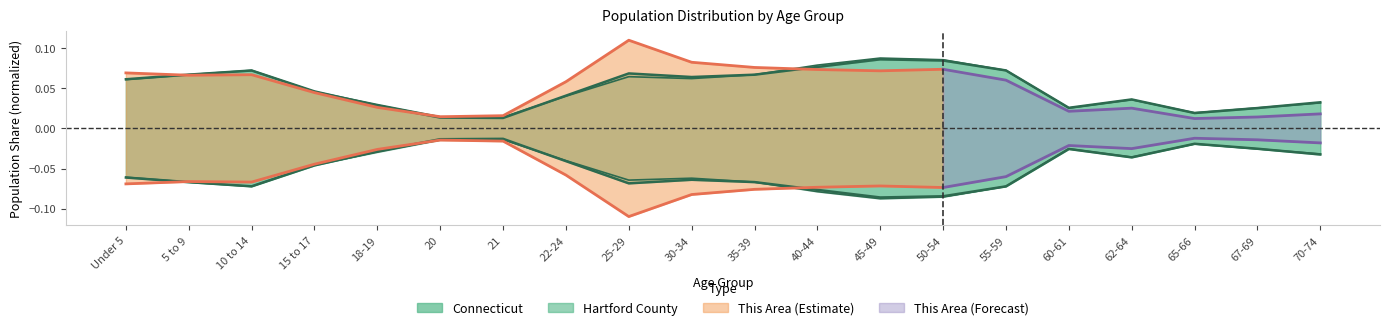

What is the sum of the Connecticut values at 10 to 14 and 20?

0.1